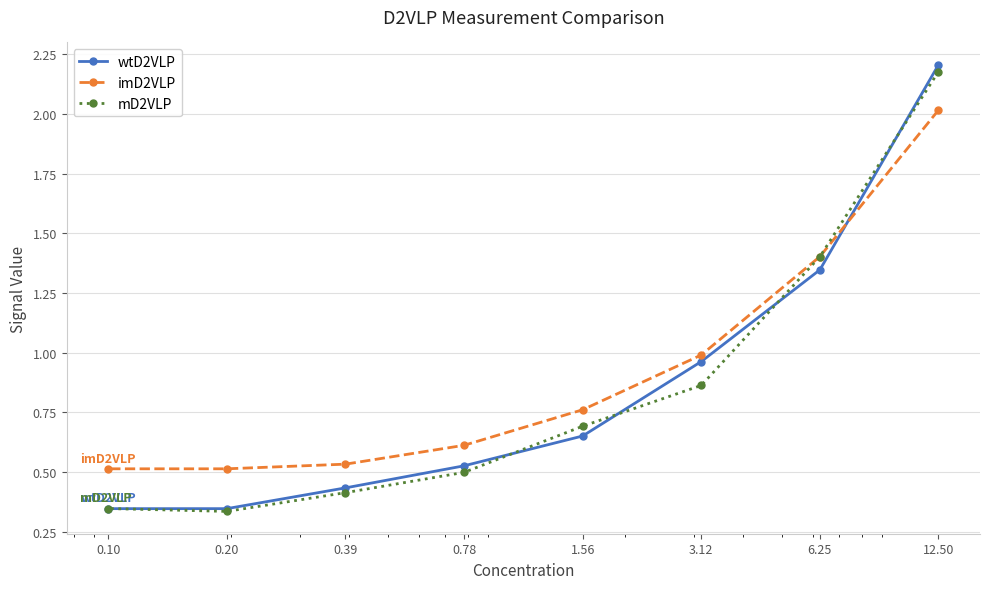

Between 1.56 and 0.20, which series saw the biggest shift?

mD2VLP